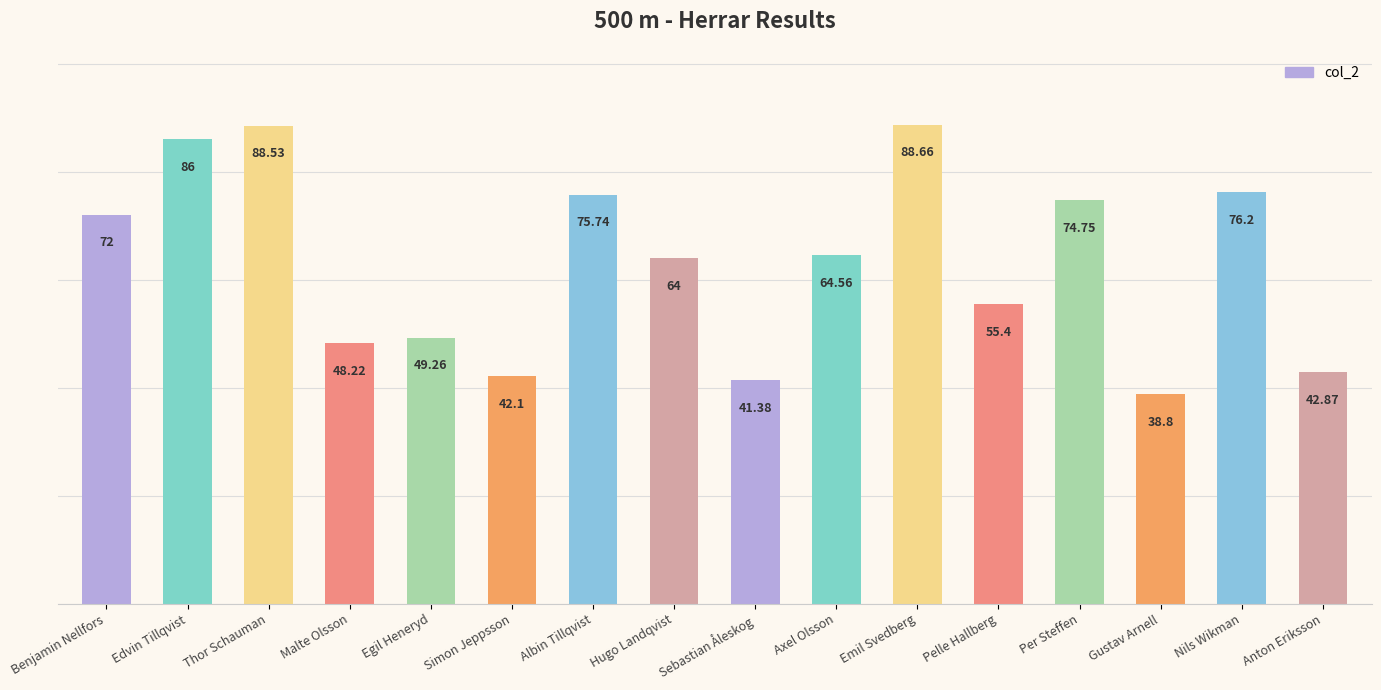

Rank the categories by value from lowest to highest.

Gustav Arnell, Sebastian Åleskog, Simon Jeppsson, Anton Eriksson, Malte Olsson, Egil Heneryd, Pelle Hallberg, Hugo Landqvist, Axel Olsson, Benjamin Nellfors, Per Steffen, Albin Tillqvist, Nils Wikman, Edvin Tillqvist, Thor Schauman, Emil Svedberg